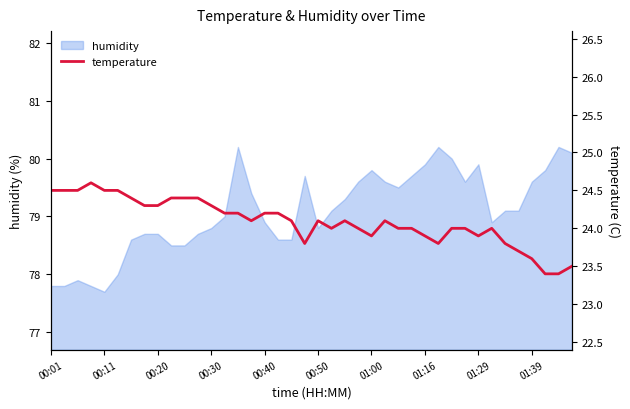

What is the highest value of the humidity series?

80.2